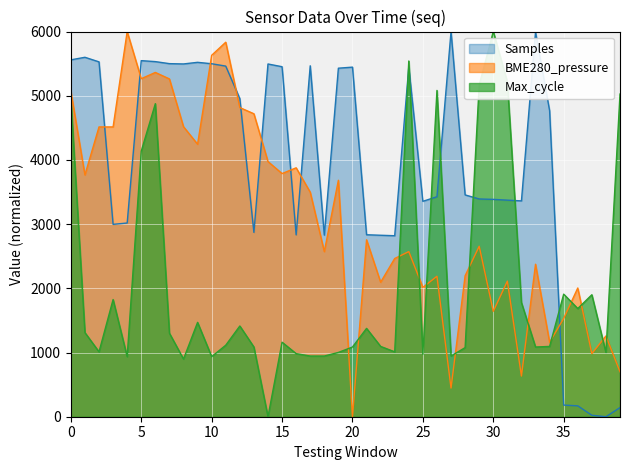

What are all the series names shown in the legend?

Samples, BME280_pressure, Max_cycle